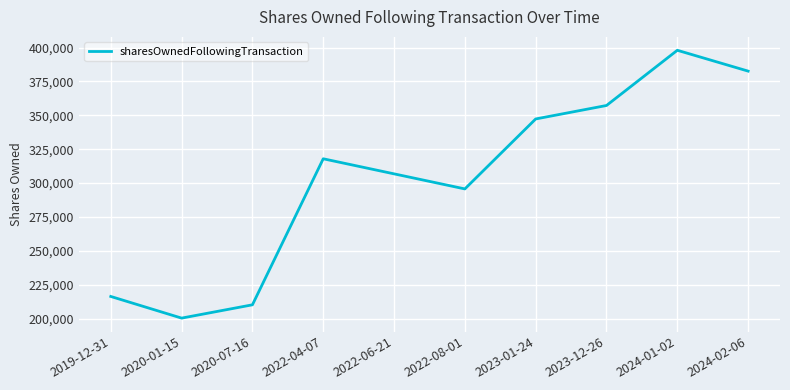

Which has a higher value, 2020-01-15 or 2019-12-31?

2019-12-31